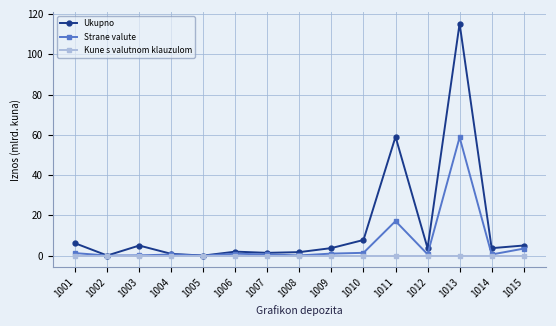

Which series has the largest range (max minus min)?

Ukupno